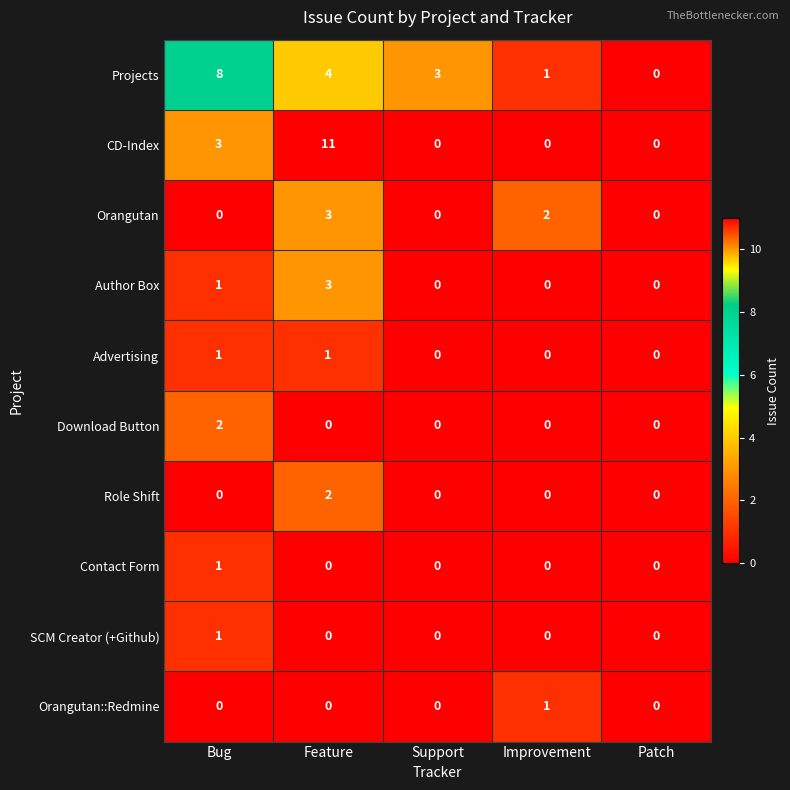

Count the Orangutan values in the range 0 to 2.

4